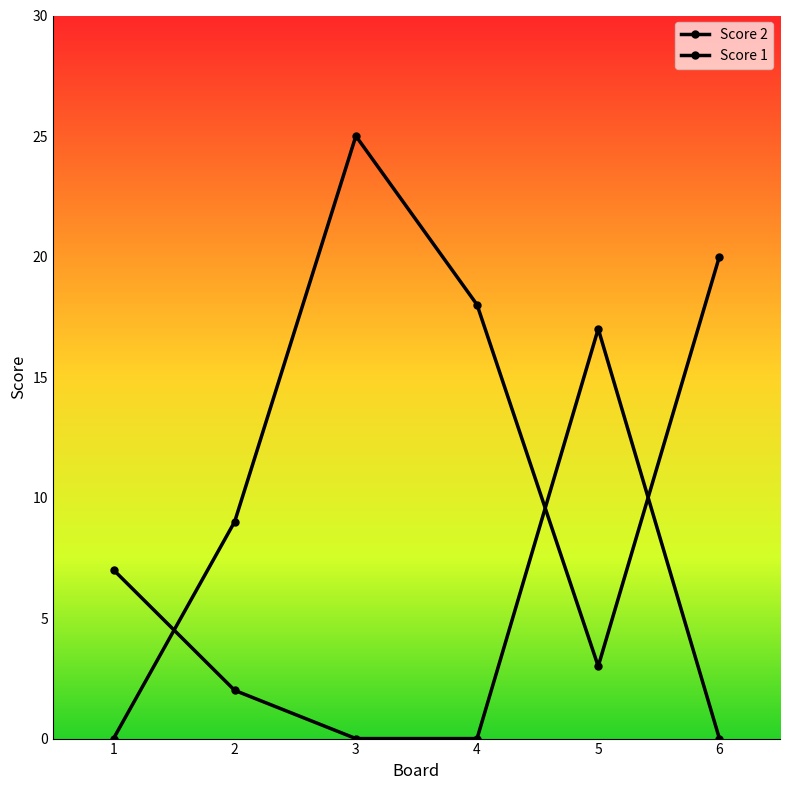

Which series has the largest range (max minus min)?

Score 2